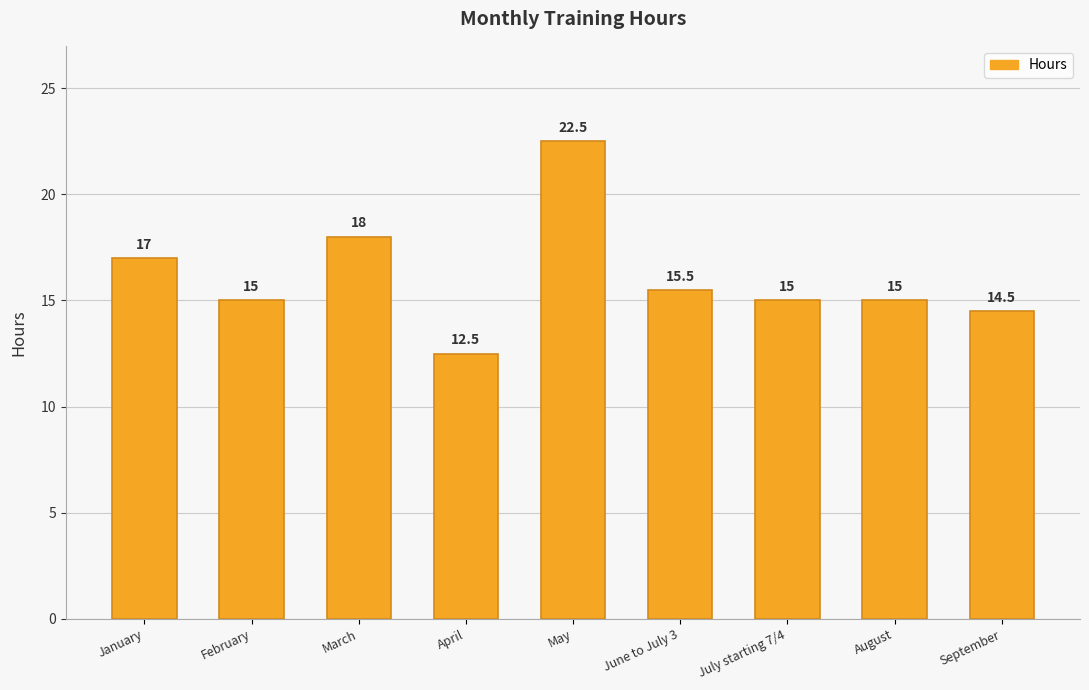

The chart shows a value of 15.0 at August. True or false?

True